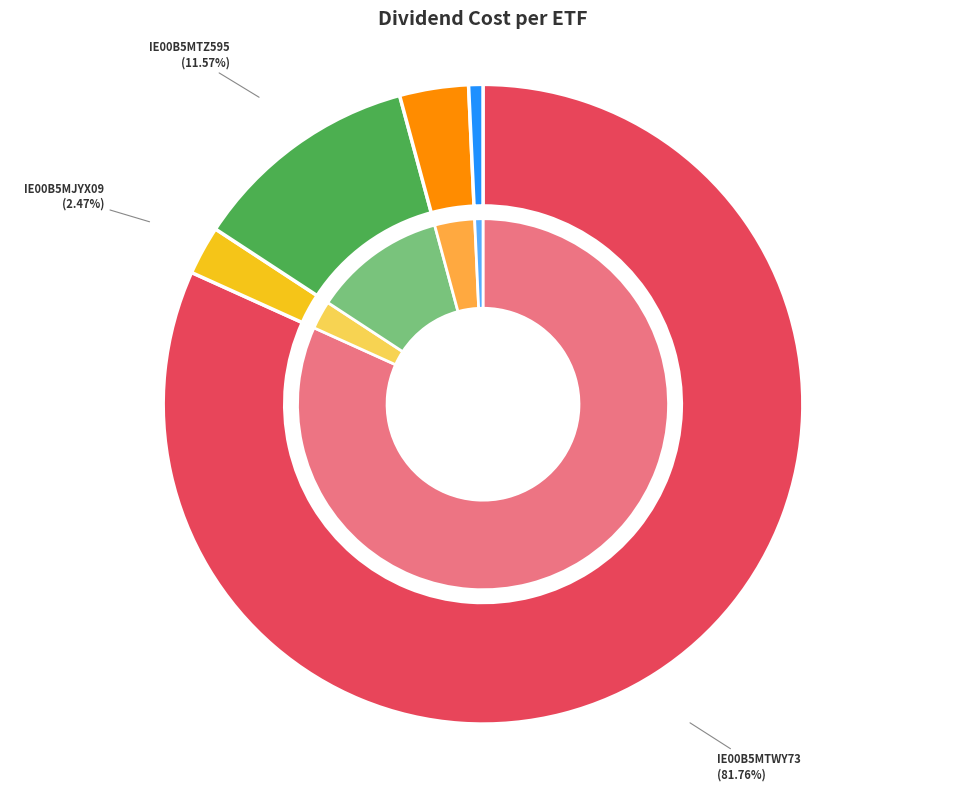

Which has a higher value, IE00B5MTZ595 or IE00B5MTWY73?

IE00B5MTWY73